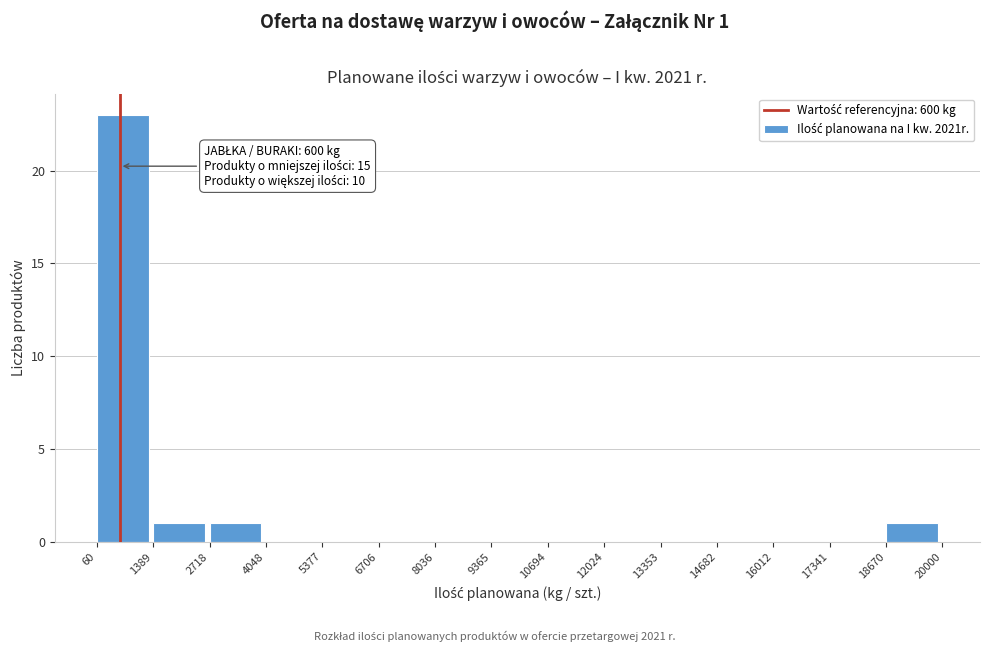

Which range on the x-axis has the tallest bar?

60 to 1389